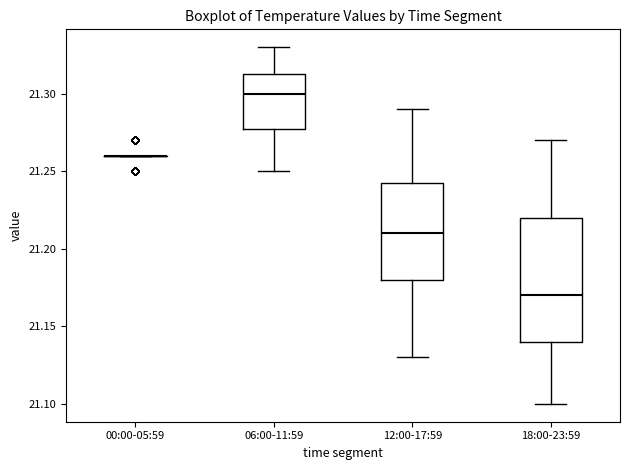

Reading left to right, transcribe this box plot: for each box, give where its median line is, the range the box spans, and where its two whiskers end, as read against the y-axis. The values are not printed on the chart, so give them approximately, as read against the axis.

00:00-05:59: box collapsed to a line at 21.260, whiskers 21.260 to 21.260
06:00-11:59: median 21.300, box 21.280 to 21.315, whiskers 21.250 to 21.330
12:00-17:59: median 21.210, box 21.180 to 21.245, whiskers 21.130 to 21.290
18:00-23:59: median 21.170, box 21.140 to 21.220, whiskers 21.100 to 21.270